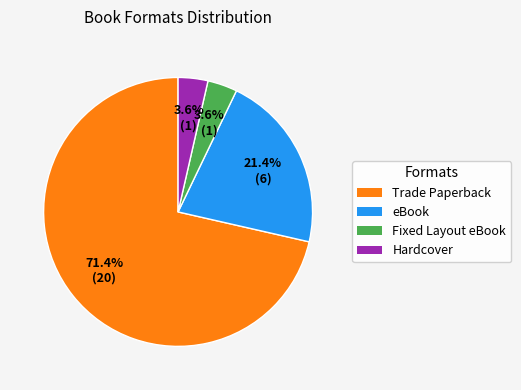

Which category accounts for the majority?

Trade Paperback